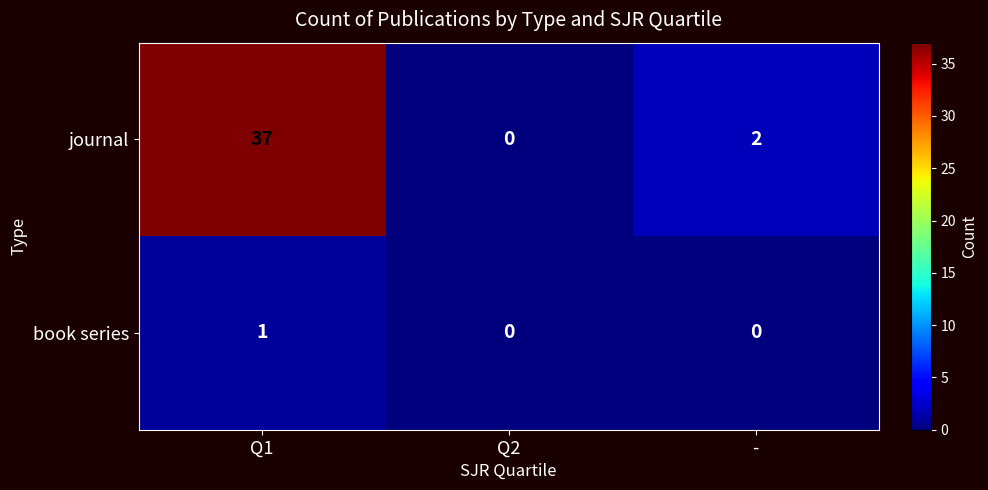

True or false: book series has a value of 0 at Q2.

True